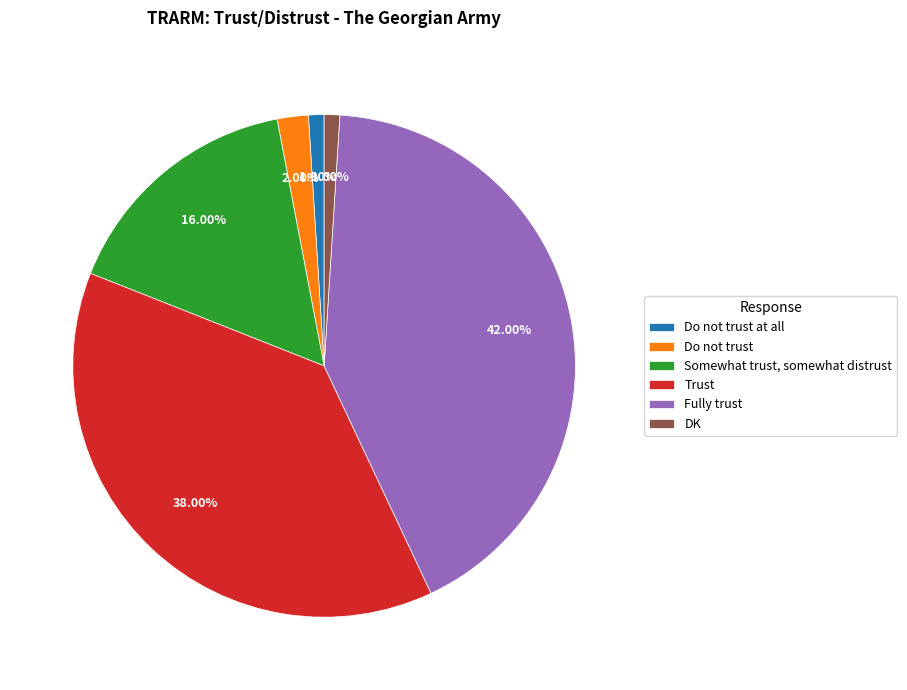

Is Do not trust the majority of the pie?

No